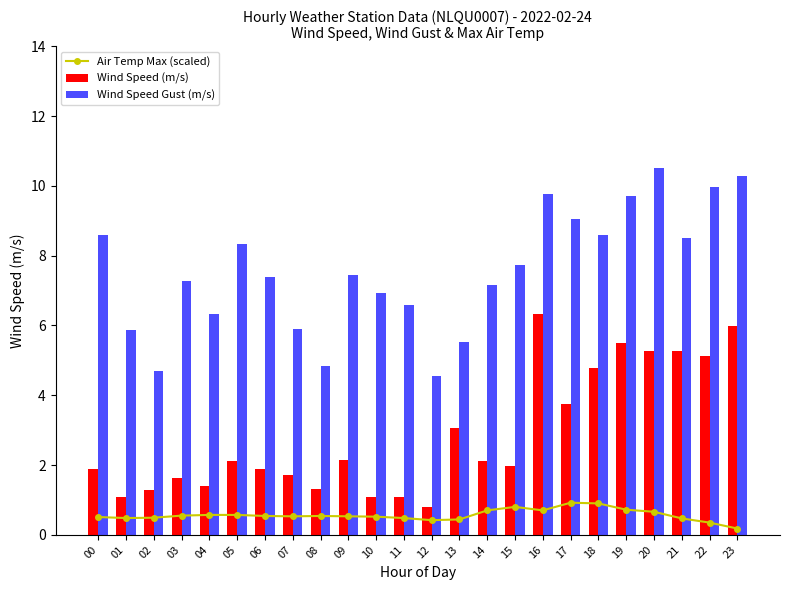

What is the minimum value shown in the chart?

0.2